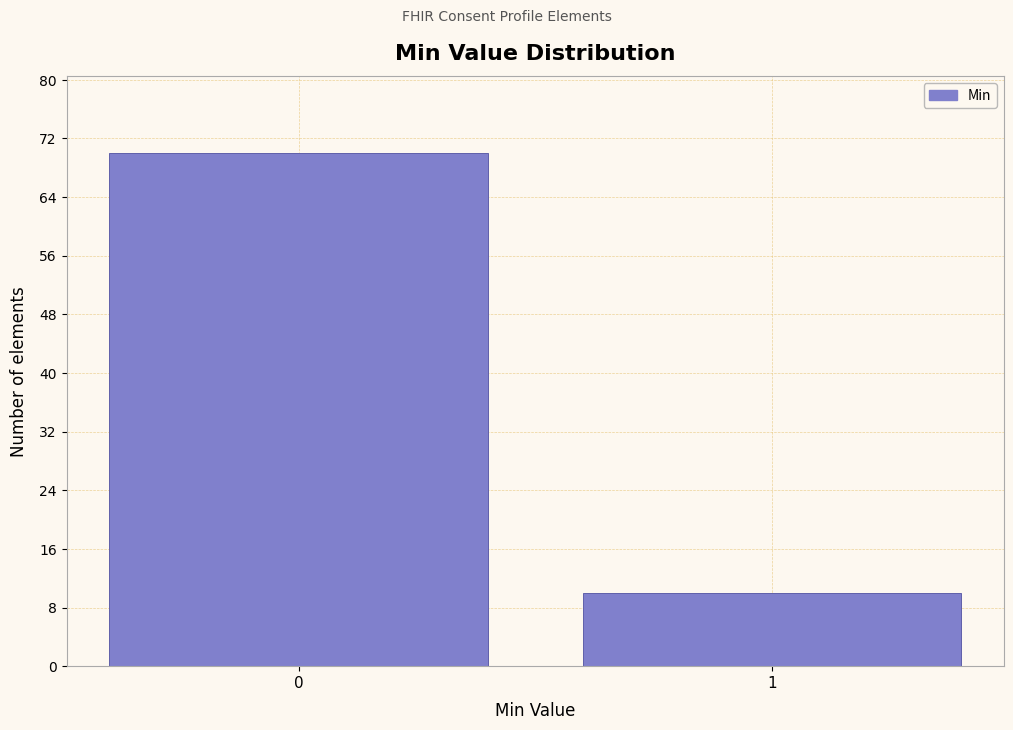

Reading left to right, transcribe all the data shown in this chart.

0=70	1=10